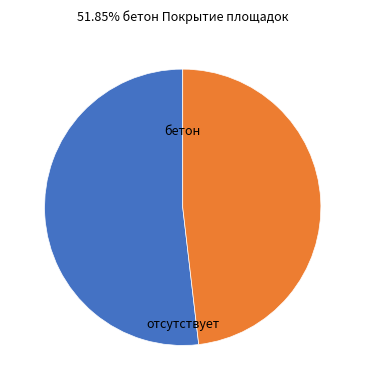

Is there any slice that represents more than half of the pie?

Yes